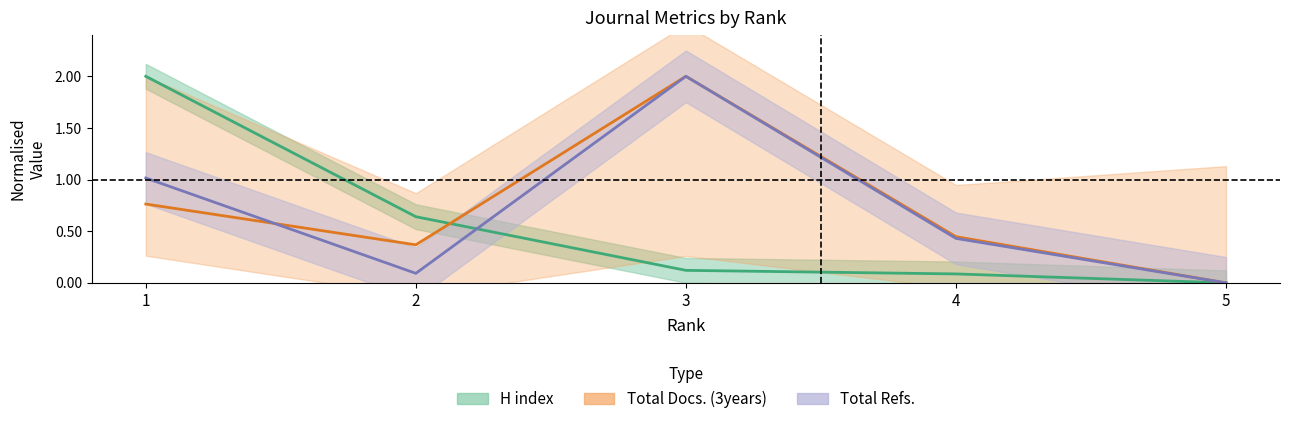

What is the sum of all Total Docs. (3years) values?

3.6